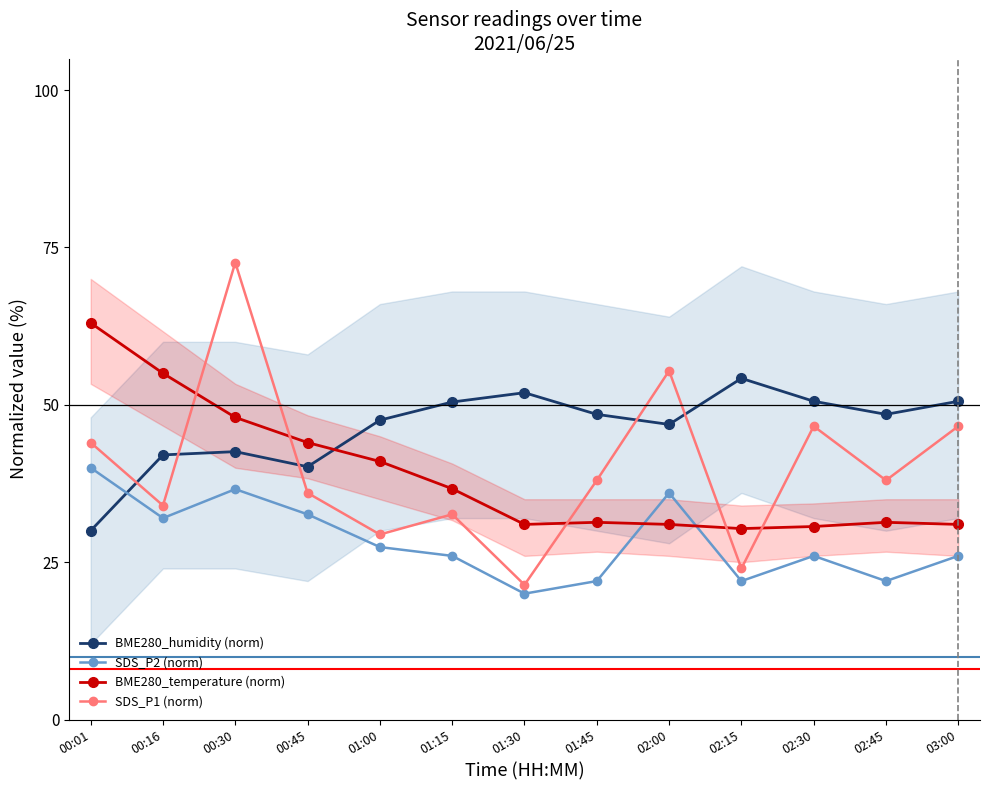

Is it true that SDS_P2 (norm) equals 26.0 at 03:00?

True